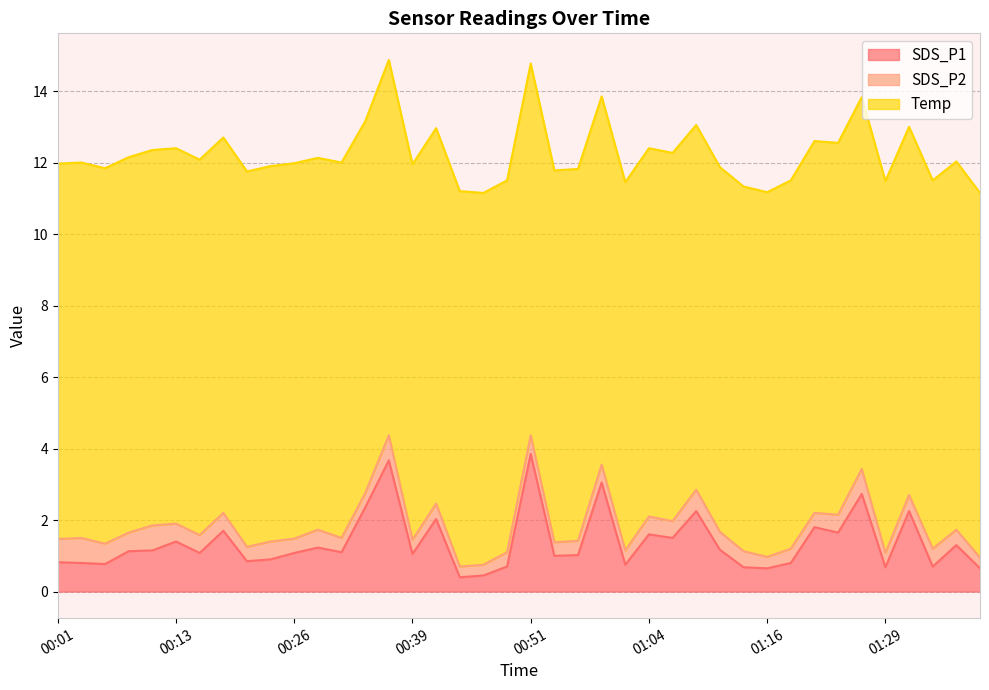

What is the minimum value for SDS_P1?

0.4